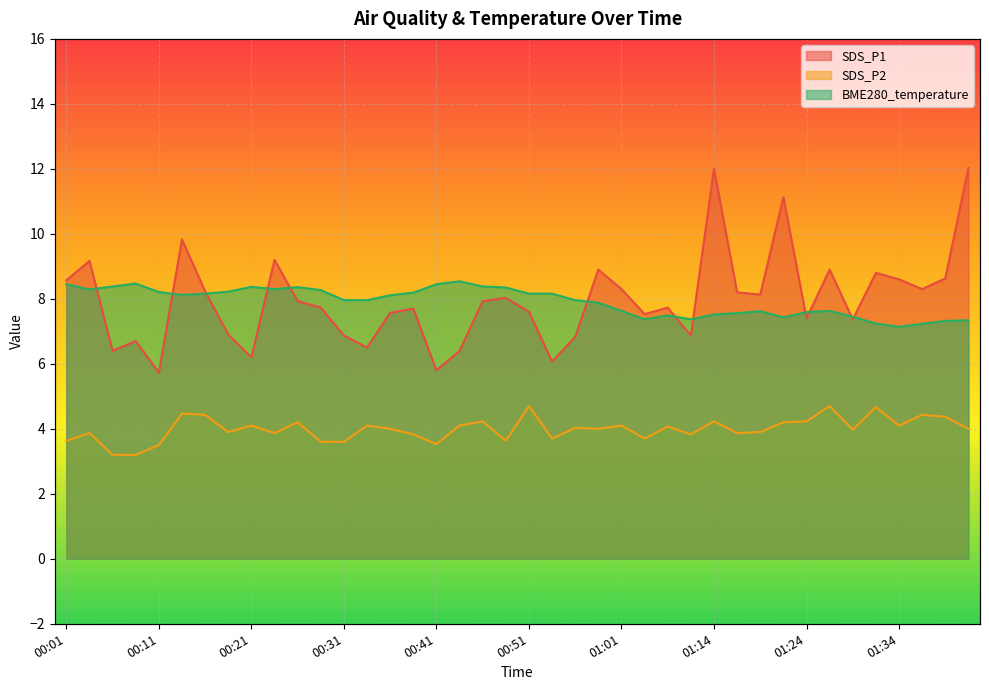

The SDS_P2 series shows 1.0 at 00:01. True or false?

False